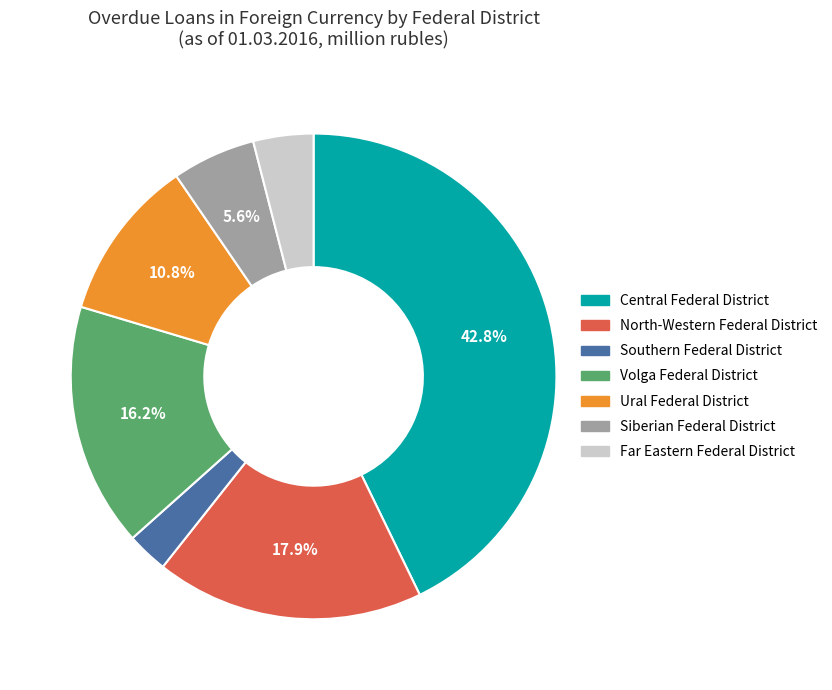

How many slices are in this pie chart?

7